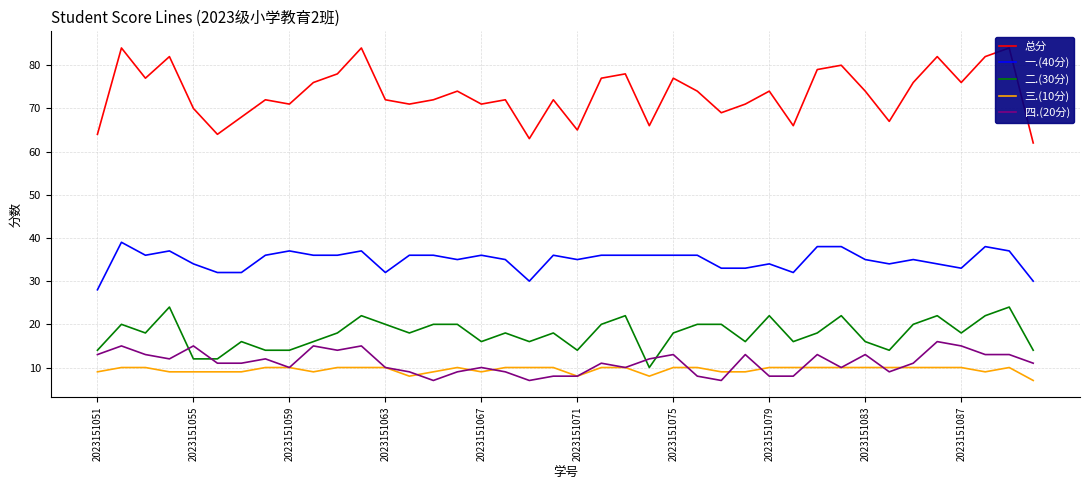

What is the average value of the 一.(40分) series?

35